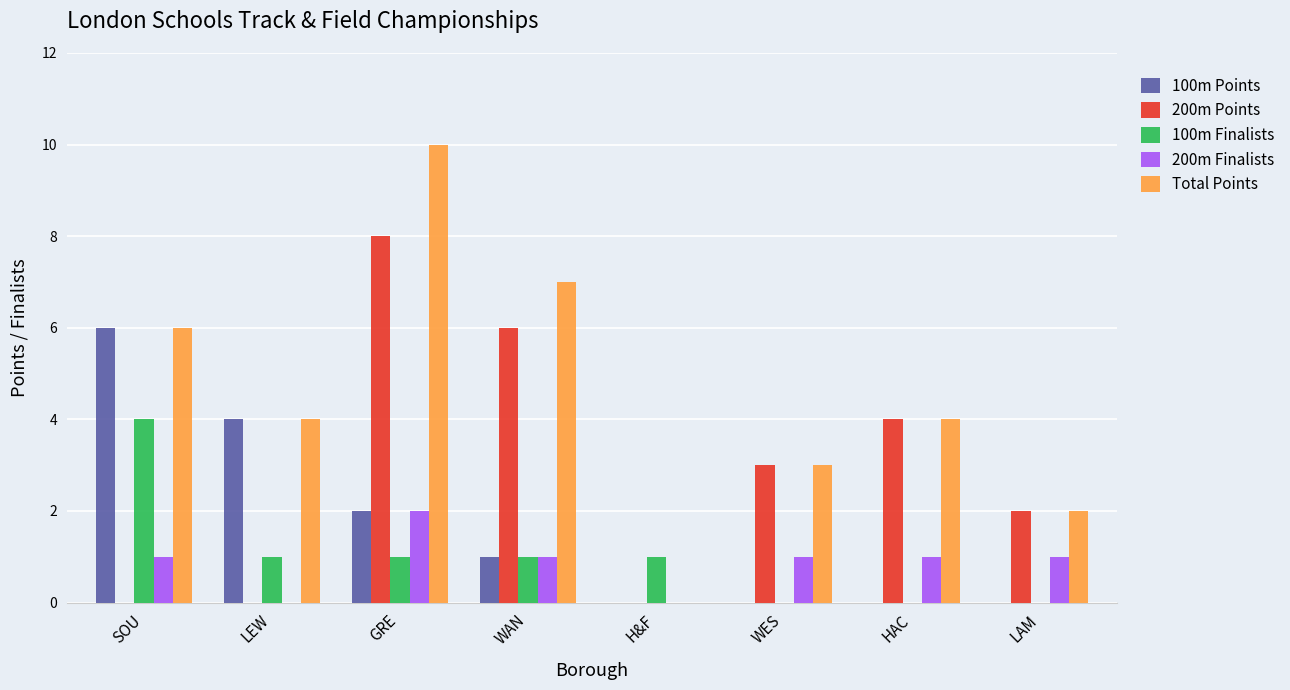

Reading left to right, what are all the values shown in this chart?

100m Points: 6	4	2	1	0	0	0	0
200m Points: 0	0	8	6	0	3	4	2
100m Finalists: 4	1	1	1	1	0	0	0
200m Finalists: 1	0	2	1	0	1	1	1
Total Points: 6	4	10	7	0	3	4	2